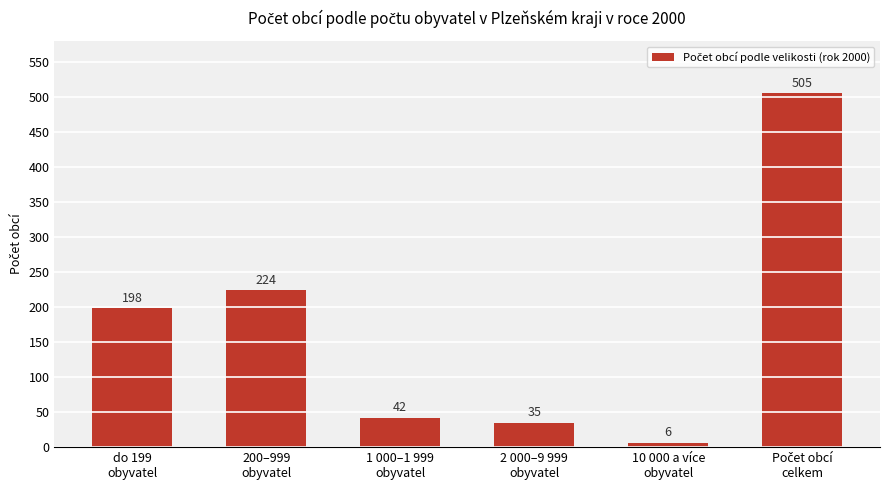

What is the change in value from 200–999
obyvatel to 2 000–9 999
obyvatel?

-189